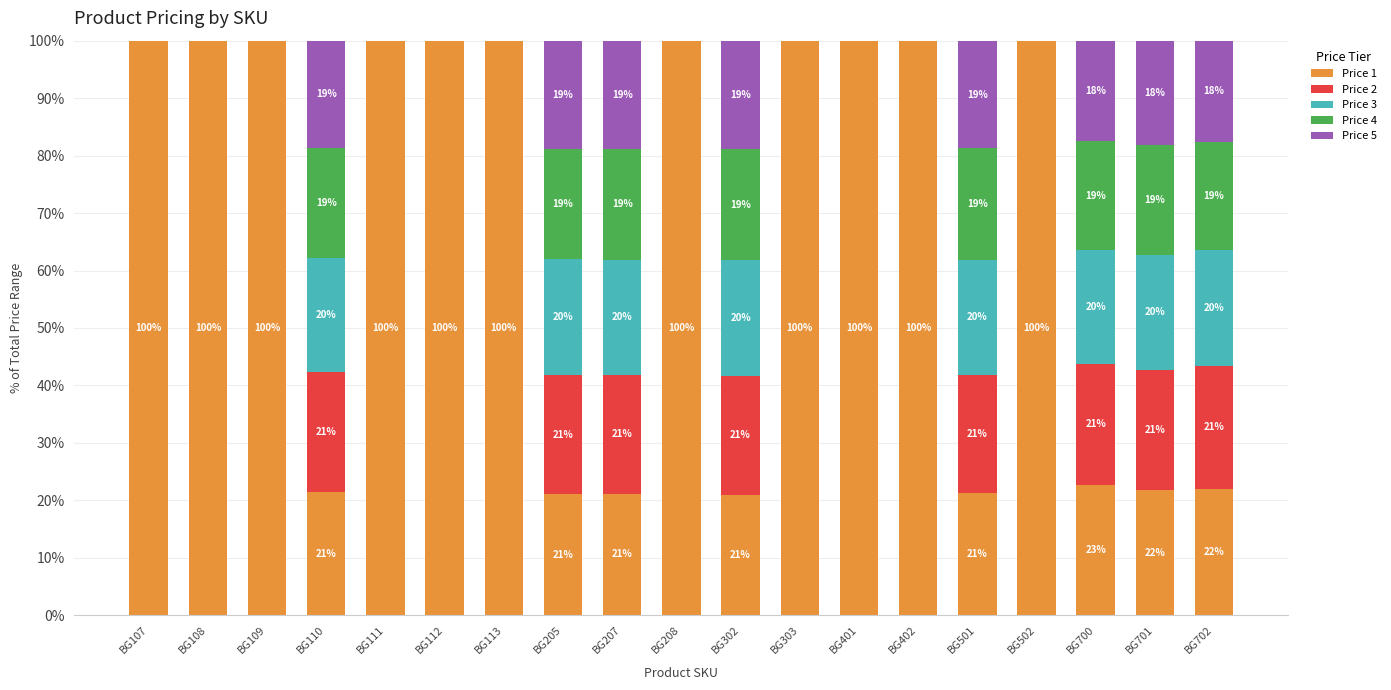

What is the total value across all series at BG402?

100.0